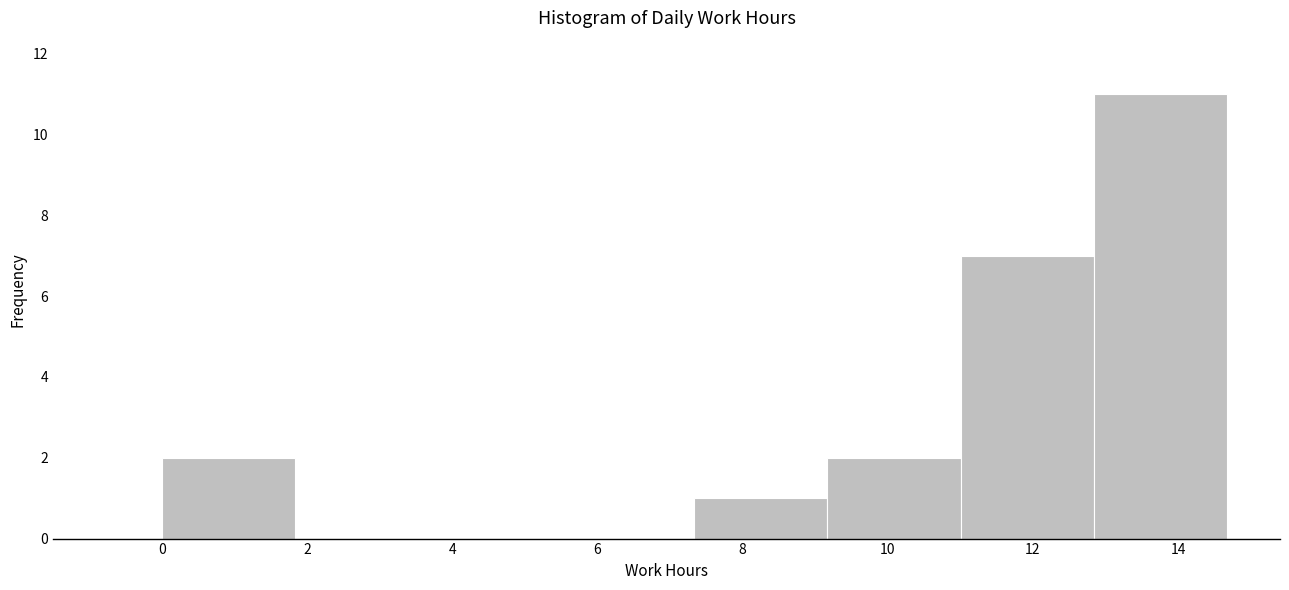

Reading left to right, list every bar in this chart as the range it spans on the x-axis followed by its height. Neither the bar edges nor the heights are printed on the chart, so give them approximately, as read against the axes.

0.0 to 1.8: 2
1.8 to 3.6: 0
3.6 to 5.6: 0
5.6 to 7.4: 0
7.4 to 9.2: 1
9.2 to 11.0: 2
11.0 to 12.8: 7
12.8 to 14.6: 11